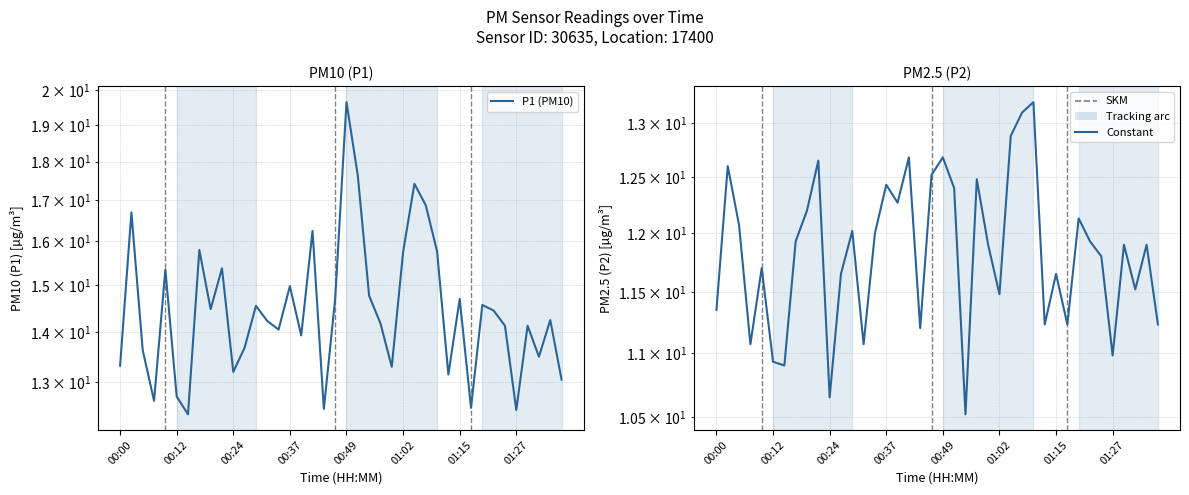

What position from the right is 12?

28